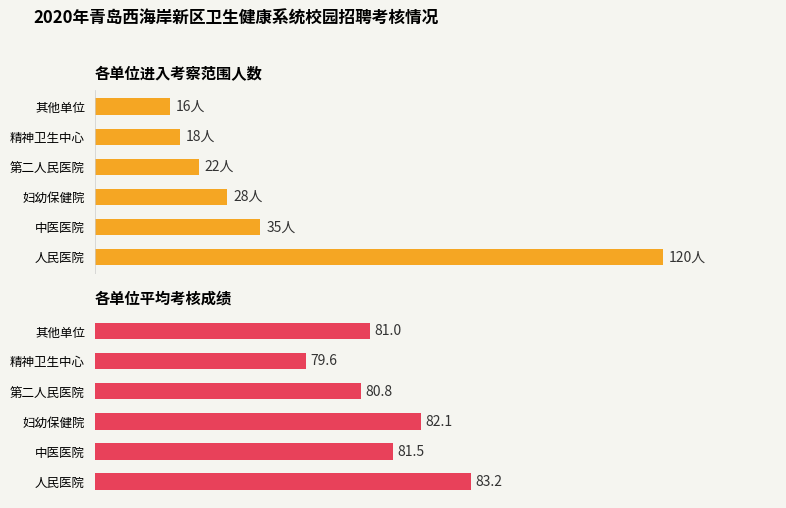

What is the difference between the highest and lowest values at 3?

58.8